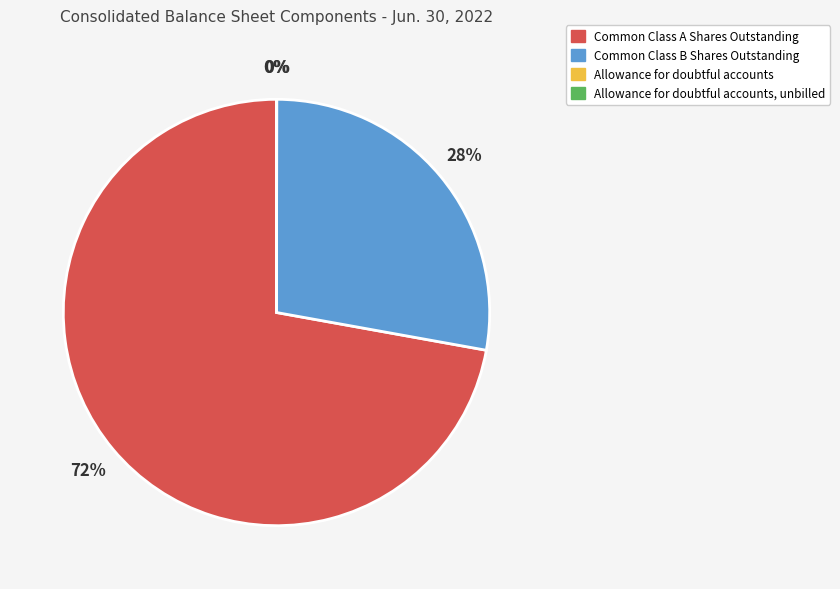

To the nearest percent, what is the average slice percentage?

25%